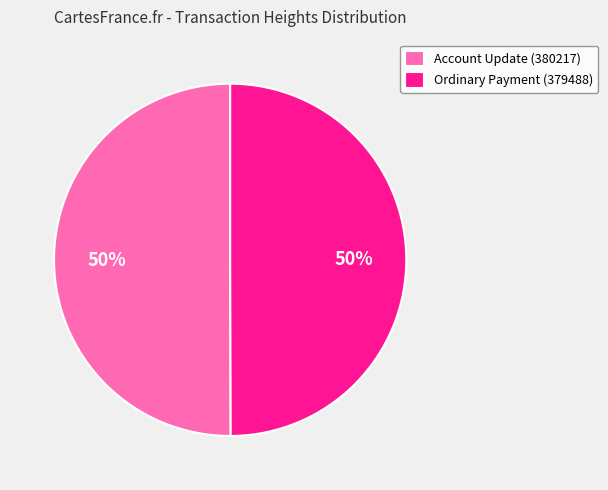

To the nearest percent, what percentage of the pie is Ordinary Payment (379488)?

50%